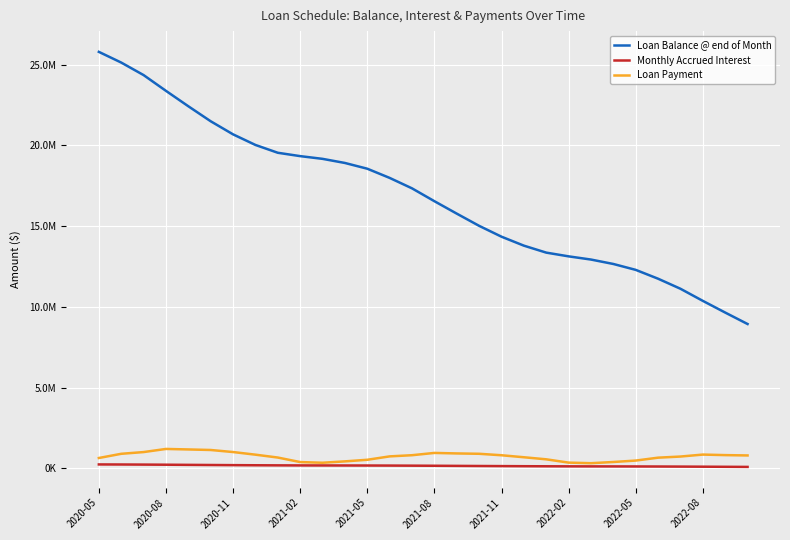

What are all the series names shown in the legend?

Loan Balance @ end of Month, Monthly Accrued Interest, Loan Payment